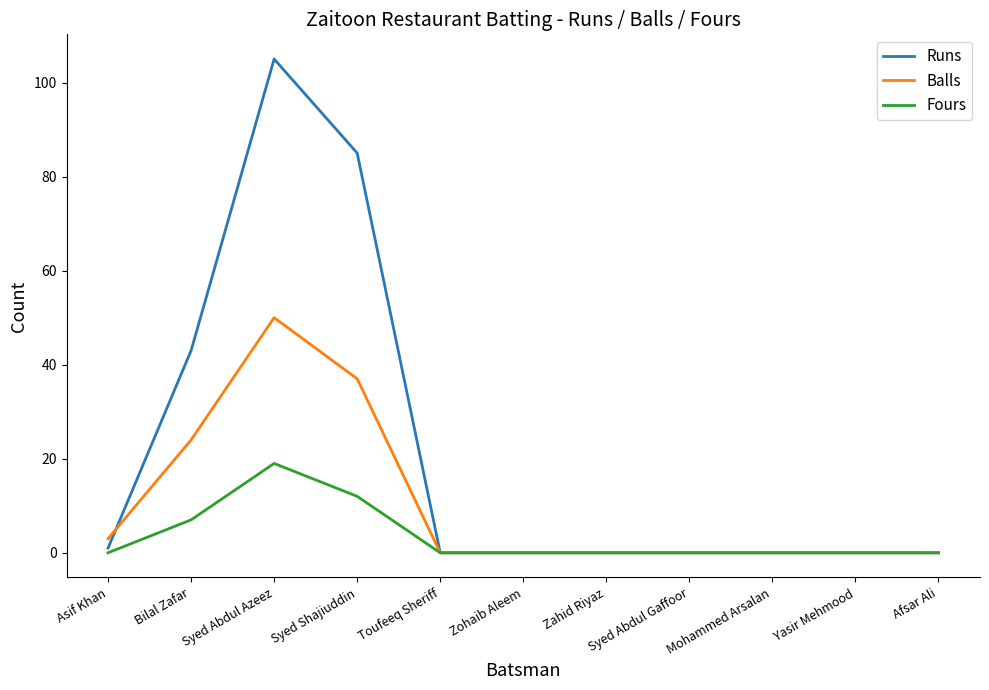

Reading right to left, transcribe all the data shown in this chart.

Runs: Afsar Ali=0	Yasir Mehmood=0	Mohammed Arsalan=0	Syed Abdul Gaffoor=0	Zahid Riyaz=0	Zohaib Aleem=0	Toufeeq Sheriff=0	Syed Shajiuddin=85	Syed Abdul Azeez=105	Bilal Zafar=43	Asif Khan=1
Balls: Afsar Ali=0	Yasir Mehmood=0	Mohammed Arsalan=0	Syed Abdul Gaffoor=0	Zahid Riyaz=0	Zohaib Aleem=0	Toufeeq Sheriff=0	Syed Shajiuddin=37	Syed Abdul Azeez=50	Bilal Zafar=24	Asif Khan=3
Fours: Afsar Ali=0	Yasir Mehmood=0	Mohammed Arsalan=0	Syed Abdul Gaffoor=0	Zahid Riyaz=0	Zohaib Aleem=0	Toufeeq Sheriff=0	Syed Shajiuddin=12	Syed Abdul Azeez=19	Bilal Zafar=7	Asif Khan=0